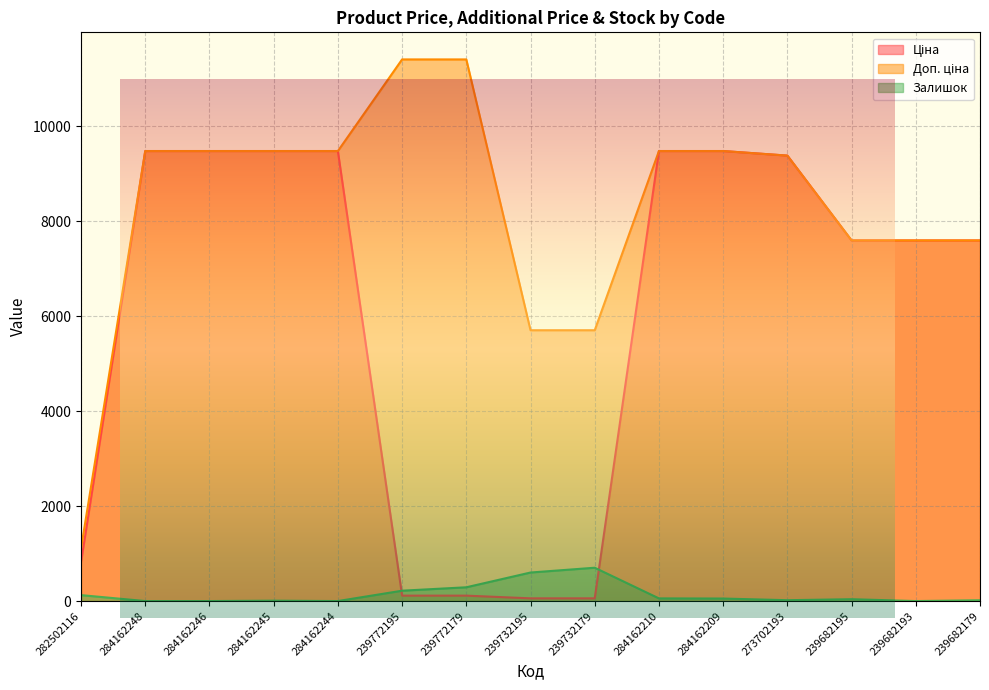

How many lines are shown in the chart?

3